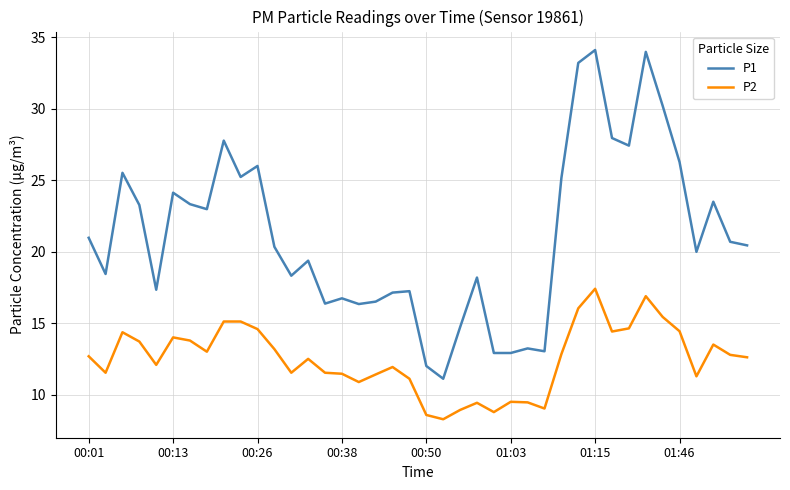

What is the difference between the maximum and minimum values in the P1 series?

23.0